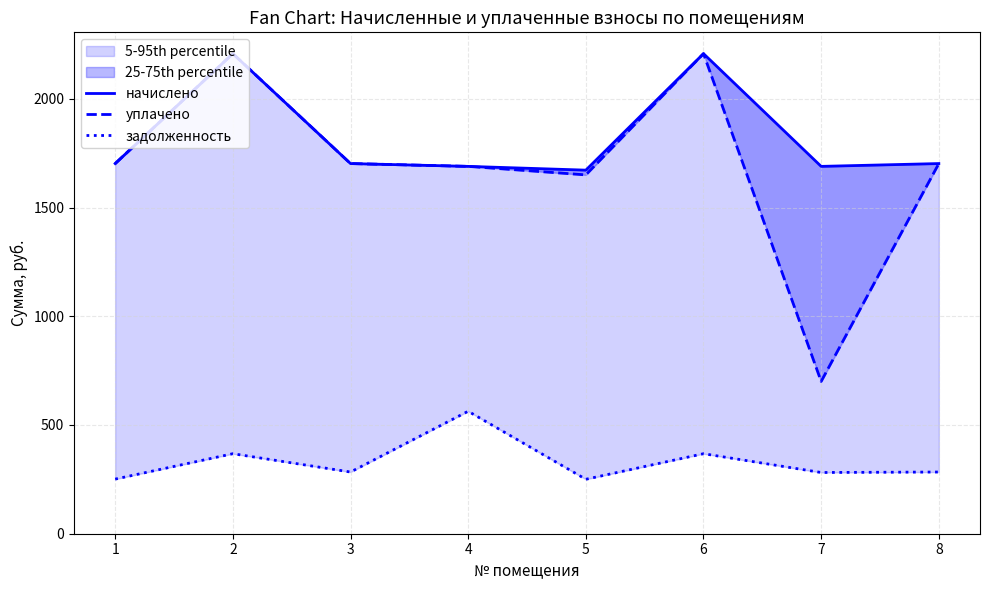

Reading right to left, list all the values displayed in this chart.

начислено: 8=1702.1	7=1689.1	6=2207.5	5=1671.8	4=1689.1	3=1702.1	2=2207.5	1=1702.1
уплачено: 8=1702.1	7=700.3	6=2207.5	5=1650.0	4=1689.1	3=1702.1	2=2207.6	1=1702.1
задолженность: 8=283.7	7=281.5	6=367.9	5=250.3	4=563.0	3=283.7	2=367.9	1=251.0